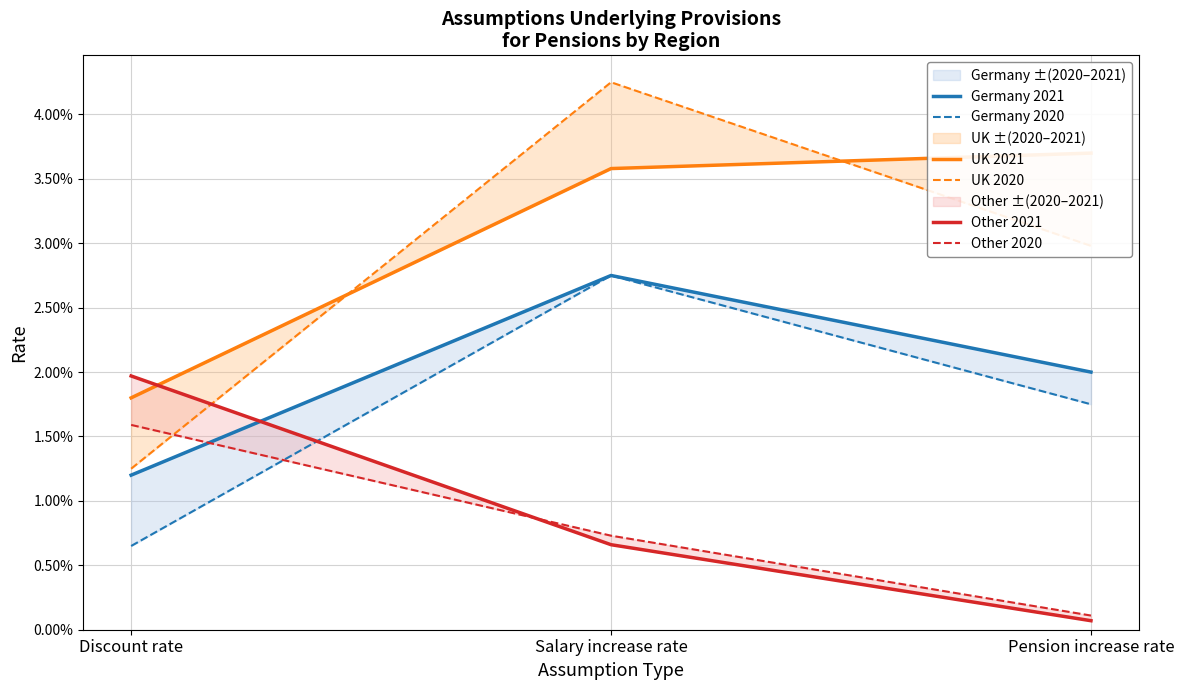

Which series has the largest total across all categories?

UK 2021